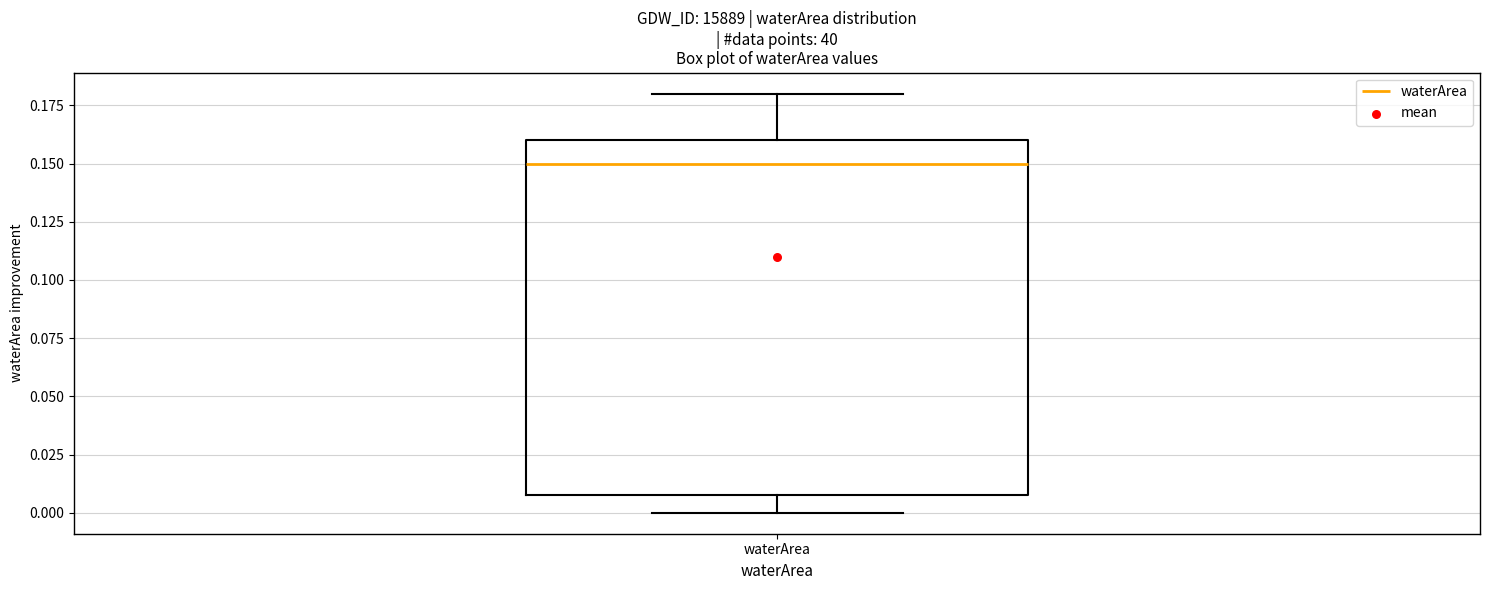

Transcribe this box plot: give where the median line is, the range the box spans, and where the two whiskers end, as read against the y-axis. The values are not printed on the chart, so give them approximately, as read against the axis.

median 0.15, box 0.01 to 0.16, whiskers 0.00 to 0.18